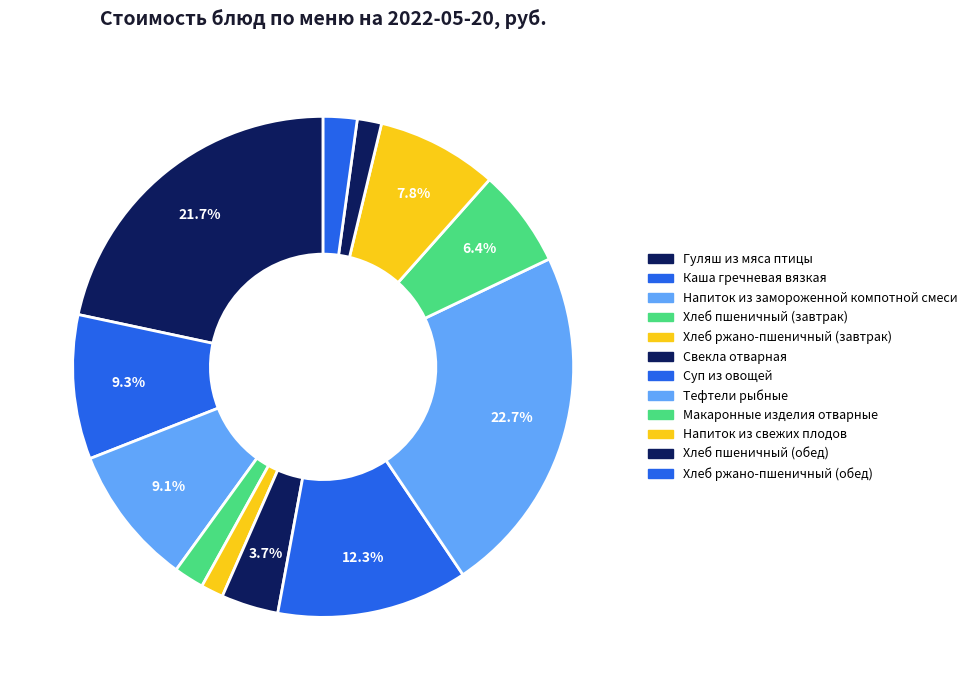

To the nearest percent, what portion does Хлеб пшеничный (завтрак) represent?

2%